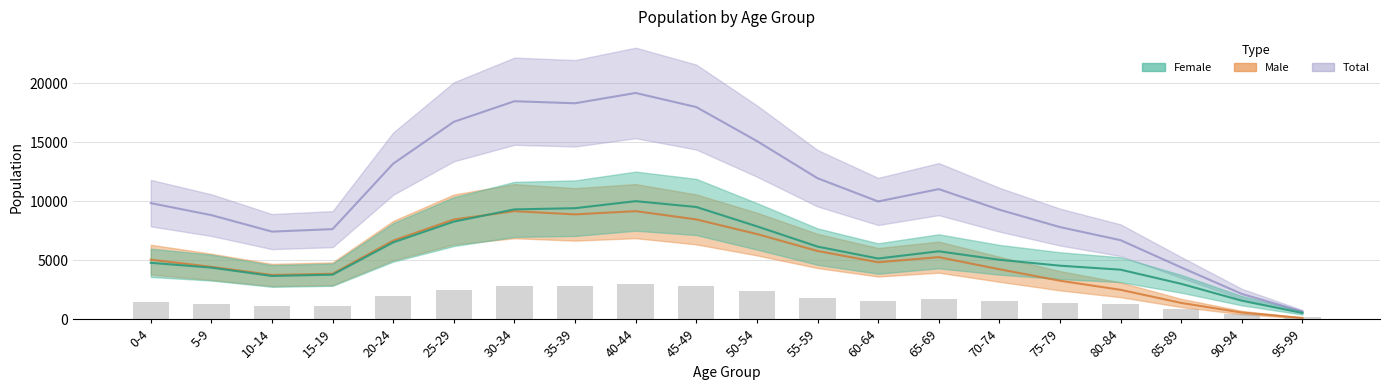

What is the value of the Female bar at the 5th from the left?

6522.0